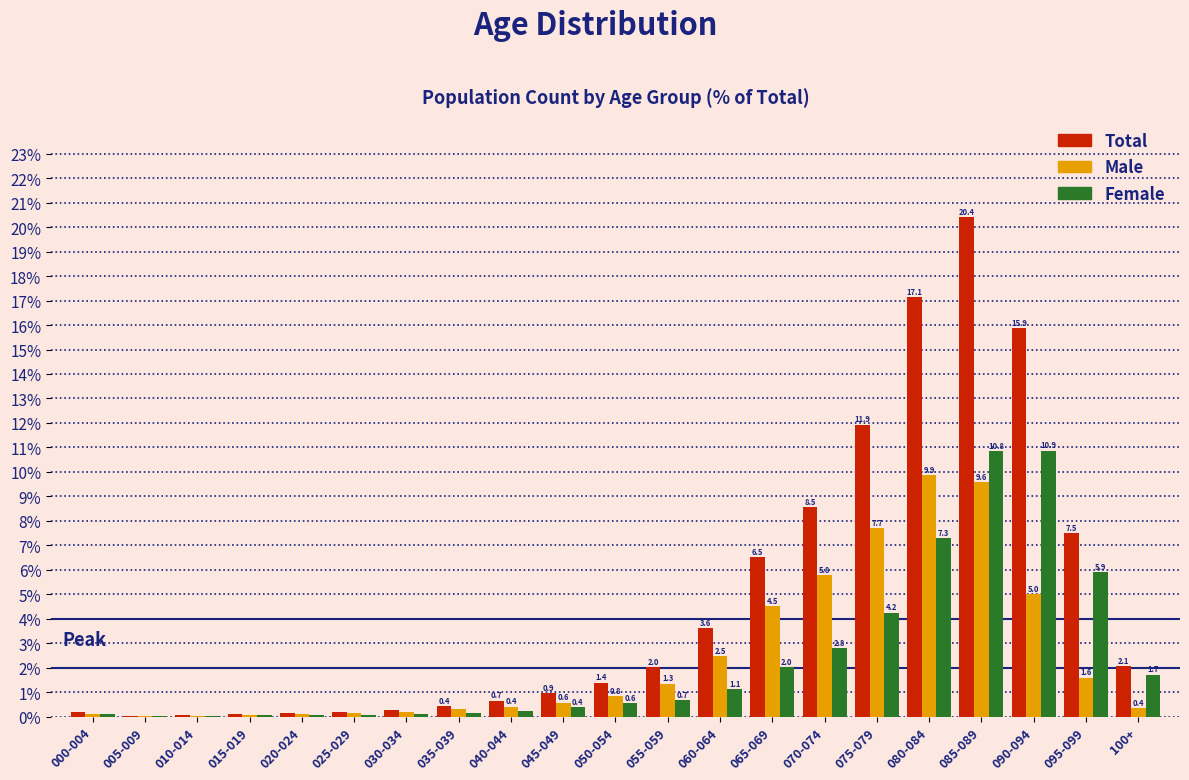

What is the total value across all series at 085-089?

40.8